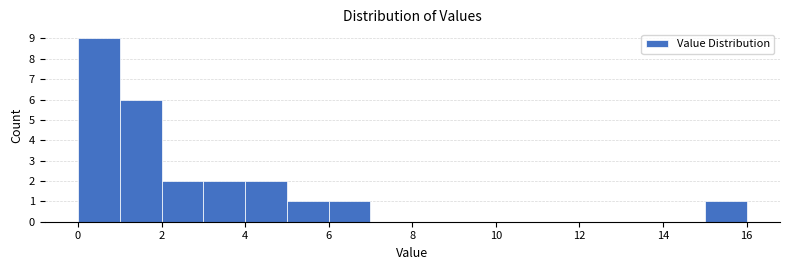

Reading left to right, list every bar in this chart as the range it spans on the x-axis followed by its height. The values are not printed on the chart, so give them approximately, as read against the axis.

0 to 1: 9
1 to 2: 6
2 to 3: 2
3 to 4: 2
4 to 5: 2
5 to 6: 1
6 to 7: 1
7 to 8: 0
8 to 9: 0
9 to 10: 0
10 to 11: 0
11 to 12: 0
12 to 13: 0
13 to 14: 0
14 to 15: 0
15 to 16: 1